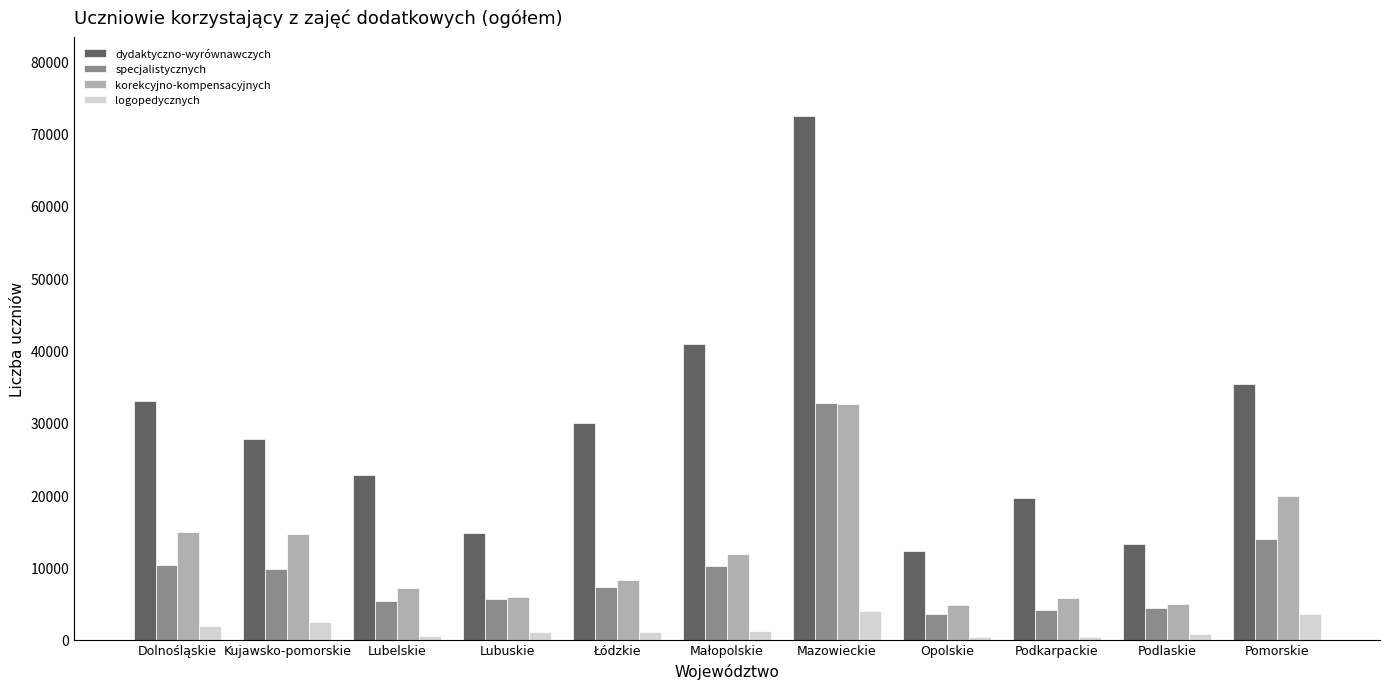

What is the maximum value shown in the chart?

72459